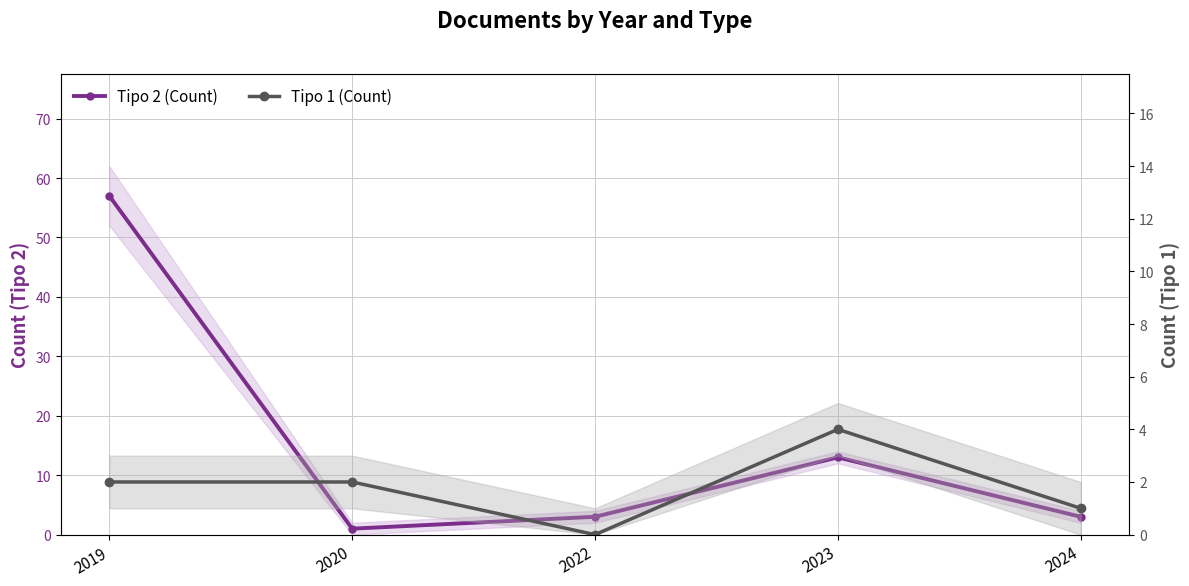

Where does the Tipo 2 (Count) series first go above 3?

2019